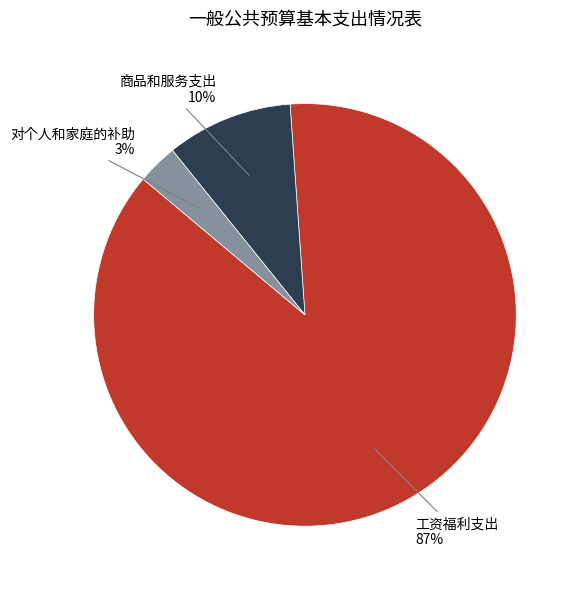

How many slices are in this pie chart?

3